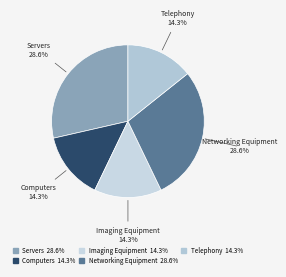

Count the number of slices in the pie.

5